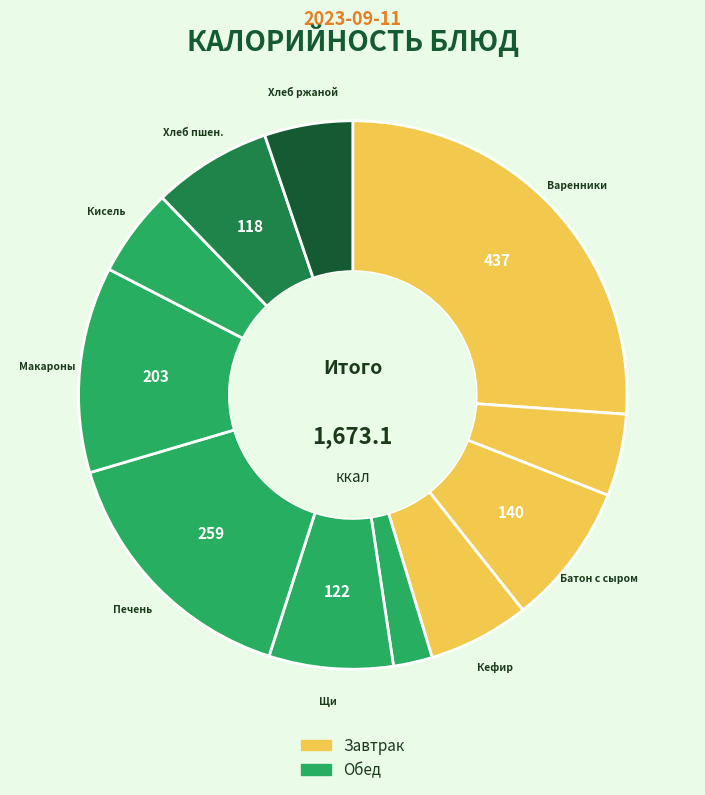

Which slice is the smallest?

салат из помидоров и огурцов